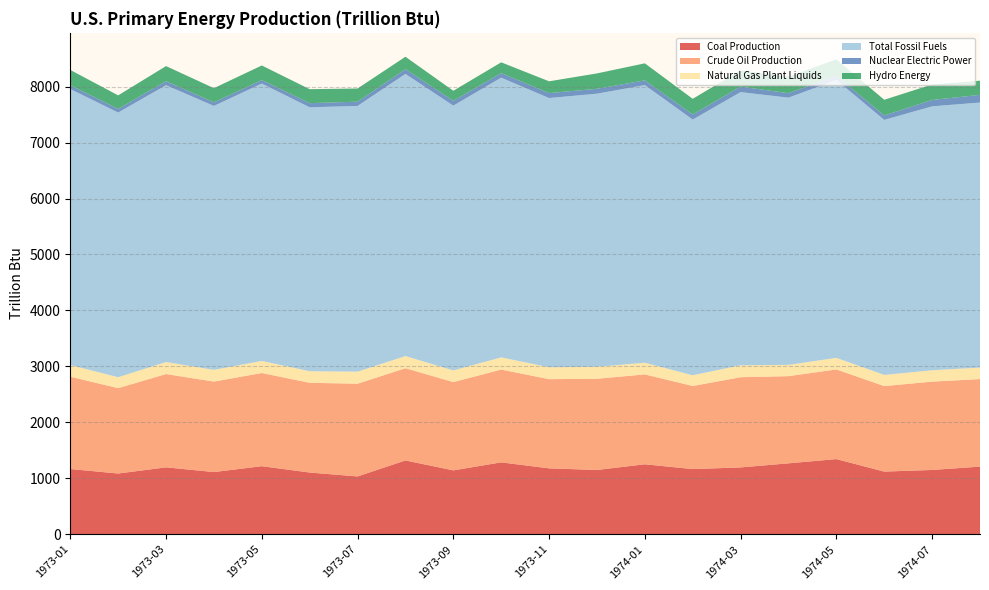

Reading left to right, what are all the values shown in this chart?

Coal Production: 1973-01=1166.5	1973-02=1086.1	1973-03=1196.6	1973-04=1112.2	1973-05=1217.0	1973-06=1103.9	1973-07=1034.0	1973-08=1319.8	1973-09=1142.4	1973-10=1285.6	1973-11=1178.3	1973-12=1149.7	1974-01=1251.1	1974-02=1165.4	1974-03=1195.3	1974-04=1268.2	1974-05=1344.0	1974-06=1120.6	1974-07=1149.8	1974-08=1209.6
Crude Oil Production: 1973-01=1649.8	1973-02=1525.8	1973-03=1667.1	1973-04=1616.8	1973-05=1665.4	1973-06=1603.2	1973-07=1657.2	1973-08=1648.5	1973-09=1577.4	1973-10=1658.5	1973-11=1594.0	1973-12=1629.6	1974-01=1606.3	1974-02=1484.7	1974-03=1612.0	1974-04=1558.0	1974-05=1602.1	1974-06=1527.8	1974-07=1578.7	1974-08=1564.1
Natural Gas Plant Liquids: 1973-01=208.1	1973-02=195.2	1973-03=214.8	1973-04=209.7	1973-05=215.4	1973-06=206.9	1973-07=215.1	1973-08=216.5	1973-09=208.7	1973-10=217.5	1973-11=212.6	1973-12=214.1	1974-01=208.2	1974-02=191.2	1974-03=213.3	1974-04=201.0	1974-05=207.0	1974-06=199.6	1974-07=203.0	1974-08=205.3
Total Fossil Fuels: 1973-01=4932.6	1973-02=4729.6	1973-03=4946.9	1973-04=4716.3	1973-05=4957.0	1973-06=4716.1	1973-07=4748.3	1973-08=5042.0	1973-09=4731.5	1973-10=4998.3	1973-11=4810.5	1973-12=4880.2	1974-01=4961.0	1974-02=4569.8	1974-03=4881.3	1974-04=4775.2	1974-05=4966.6	1974-06=4557.1	1974-07=4716.2	1974-08=4736.1
Nuclear Electric Power: 1973-01=68.1	1973-02=64.6	1973-03=72.5	1973-04=64.1	1973-05=62.1	1973-06=74.0	1973-07=75.9	1973-08=84.9	1973-09=85.7	1973-10=82.0	1973-11=88.8	1973-12=87.6	1974-01=84.9	1974-02=90.6	1974-03=98.0	1974-04=79.6	1974-05=73.2	1974-06=79.0	1974-07=114.0	1974-08=137.7
Hydro Energy: 1973-01=272.7	1973-02=242.2	1973-03=268.8	1973-04=253.2	1973-05=260.8	1973-06=249.9	1973-07=235.7	1973-08=222.1	1973-09=179.7	1973-10=191.7	1973-11=210.3	1973-12=274.4	1974-01=304.5	1974-02=279.9	1974-03=290.6	1974-04=293.7	1974-05=294.8	1974-06=280.7	1974-07=276.8	1974-08=253.2